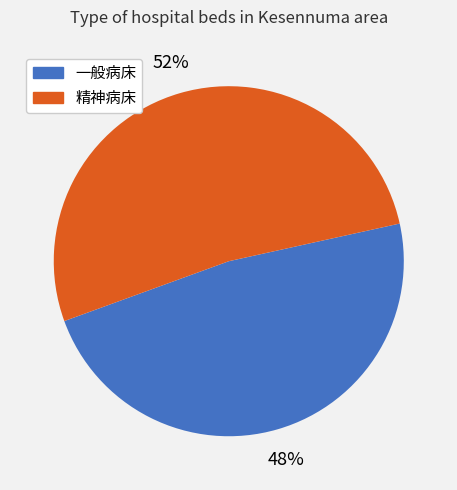

How many segments does this pie chart have?

2